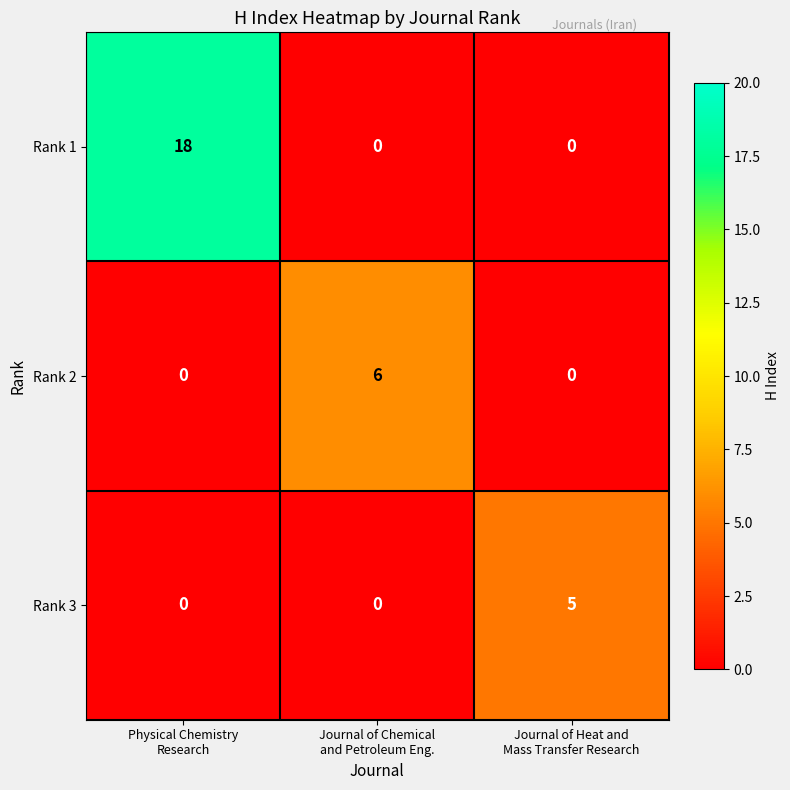

List the series in order of their peak value, lowest first.

Rank 3, Rank 2, Rank 1